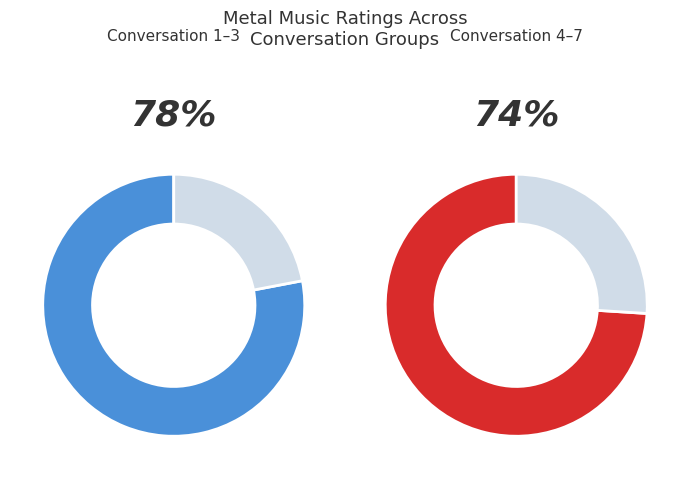

True or false: 12 accounts for 10% of the total.

False